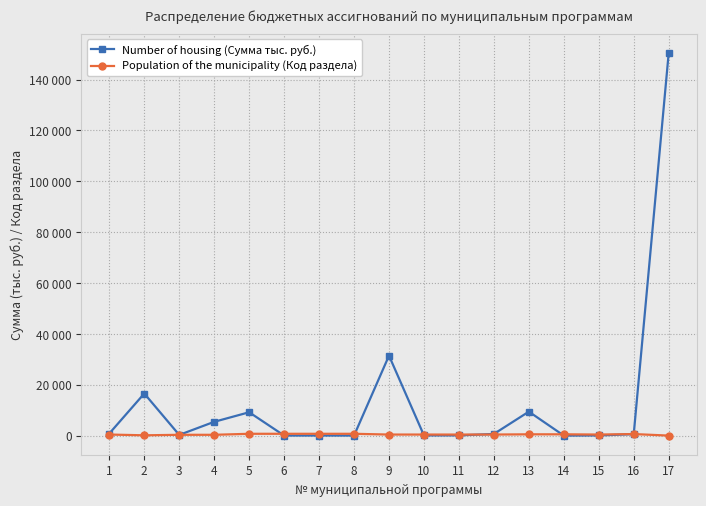

True or false: Number of housing (Сумма тыс. руб.) and Population of the municipality (Код раздела) intersect in this chart.

True